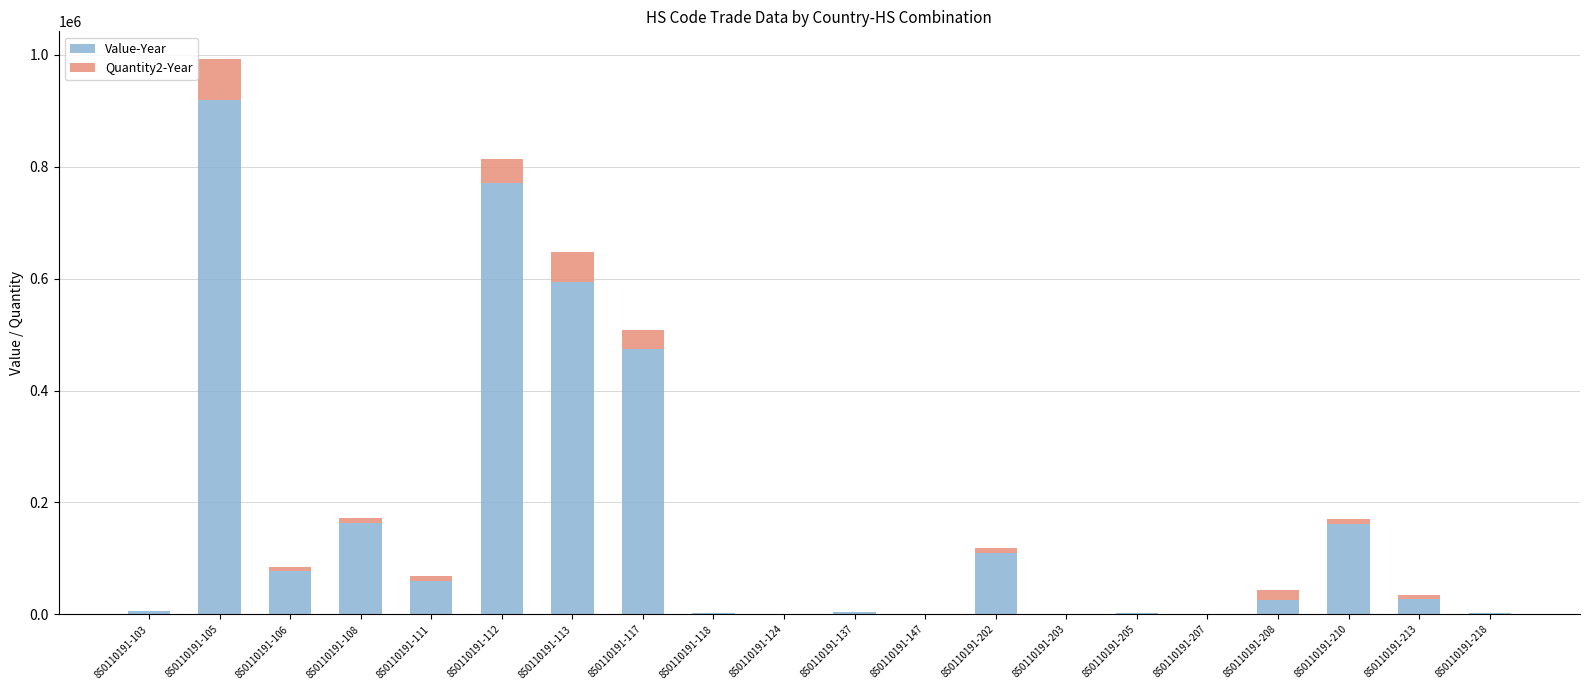

What is the maximum value for Value-Year?

919462